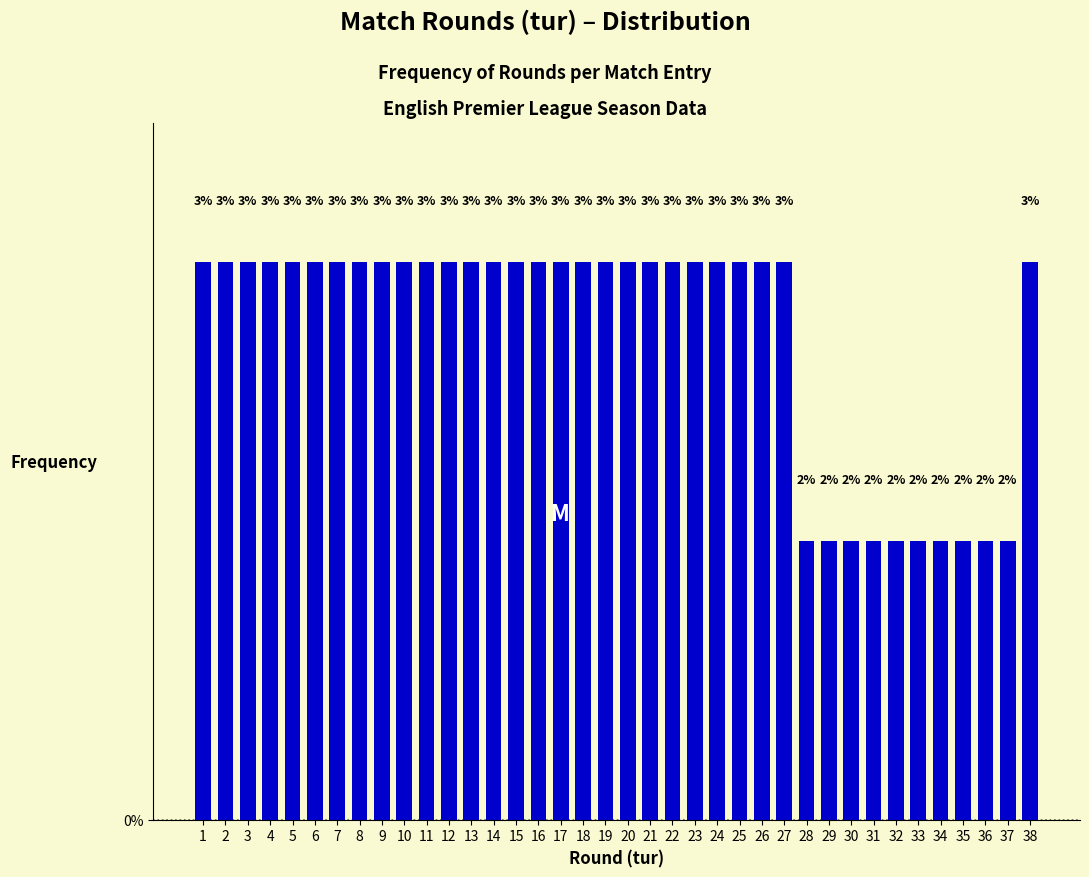

What is the greatest value displayed?

3.0